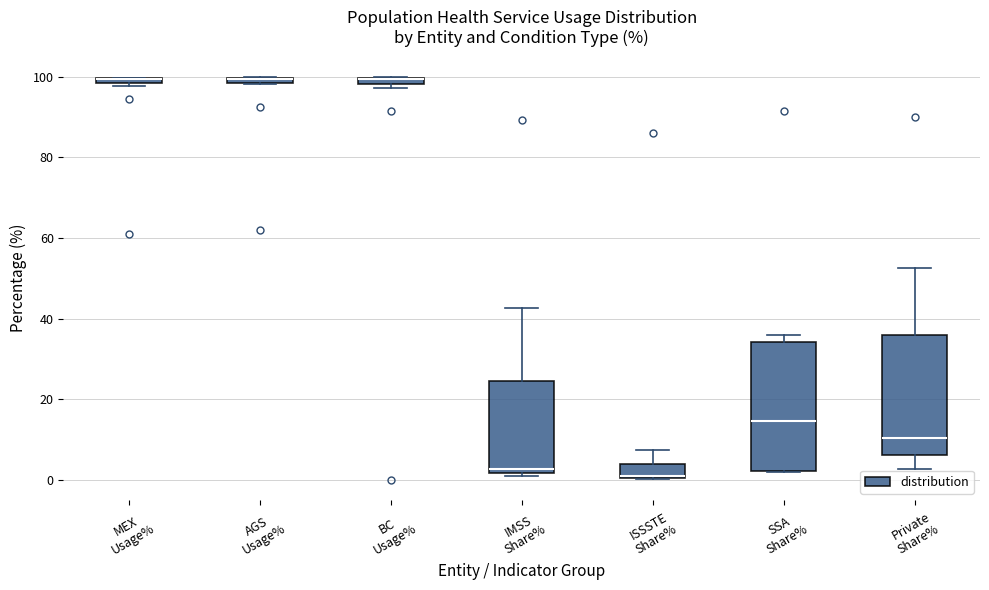

Where is the upper edge of the box for AGS Usage% on the y-axis? The values are not printed on the chart, so give them approximately, as read against the axis.

100